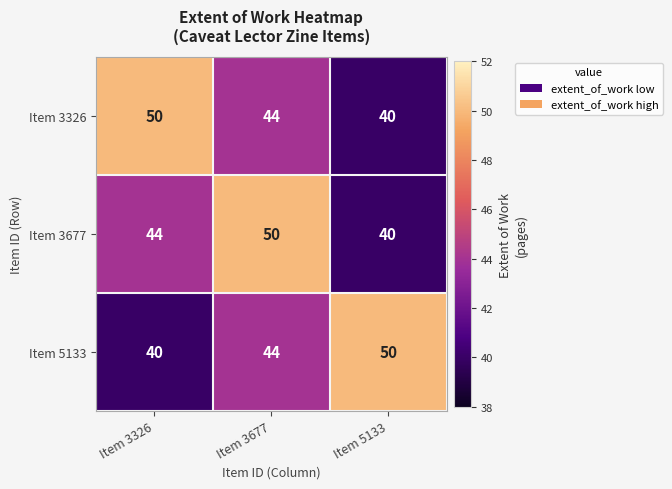

What is the smallest value displayed?

40